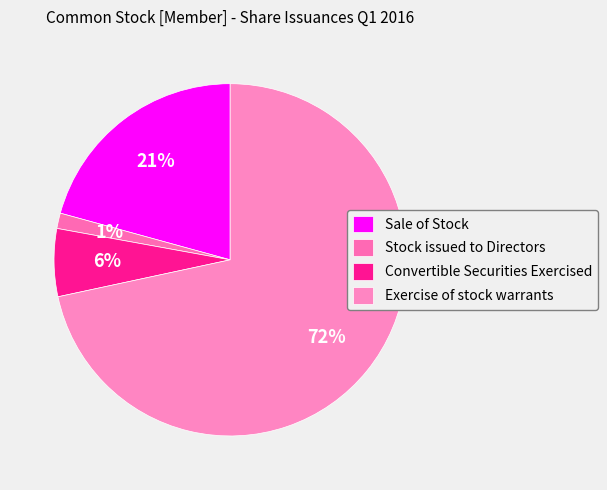

Combined, what portion of the pie is Sale of Stock and Stock issued to Directors?

22.1%